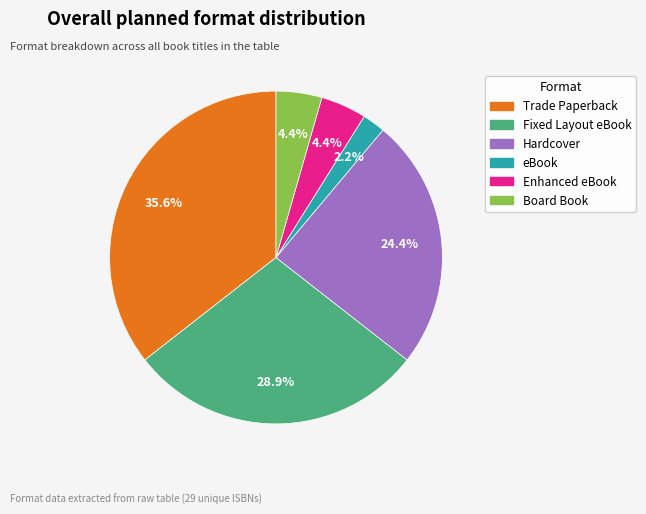

Which category has the smallest portion of the pie?

eBook